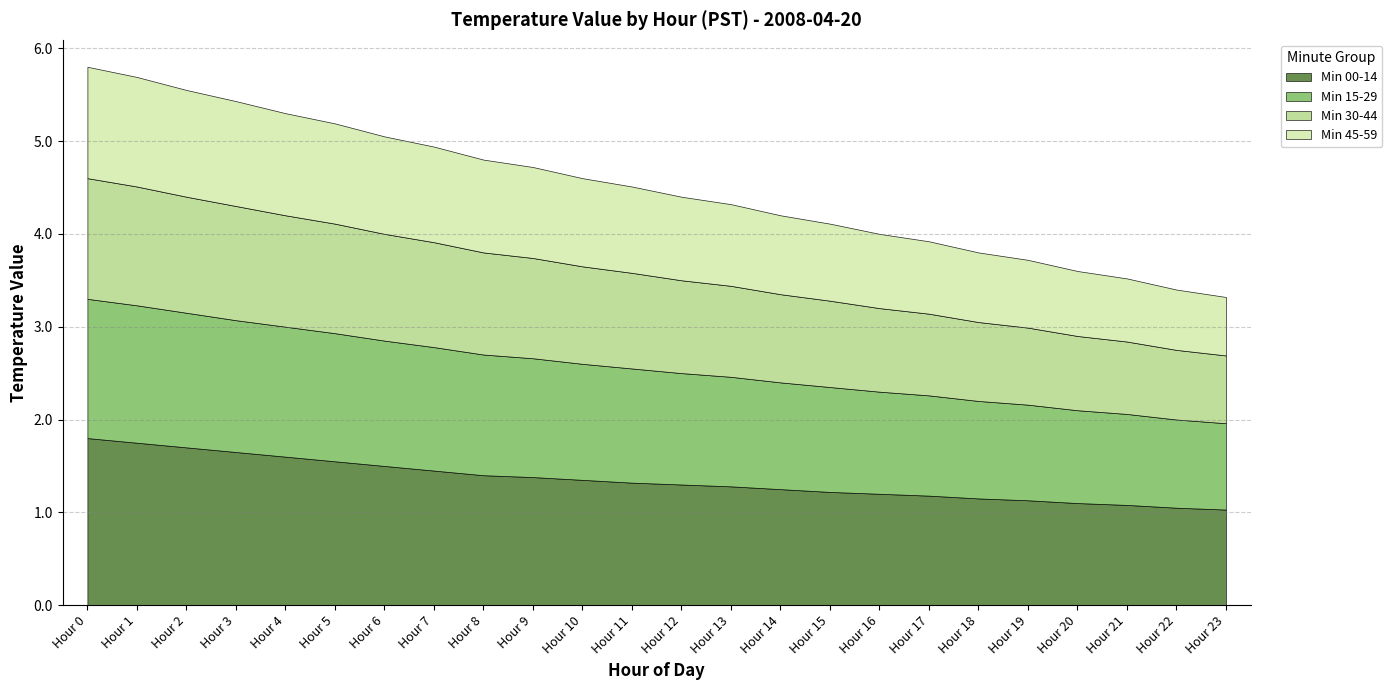

Which series changed the most between Hour 0 and Hour 20?

Min 00-14